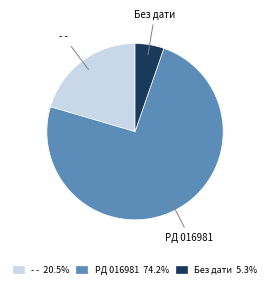

Is there any slice that represents more than half of the pie?

Yes